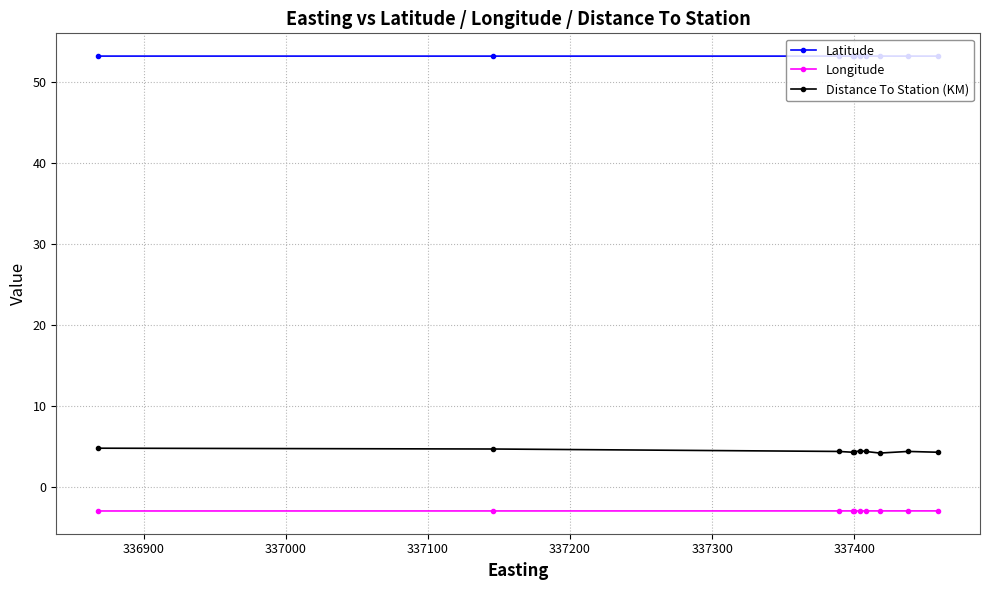

What is the value of the Longitude point at the 5th from the left?

-2.9